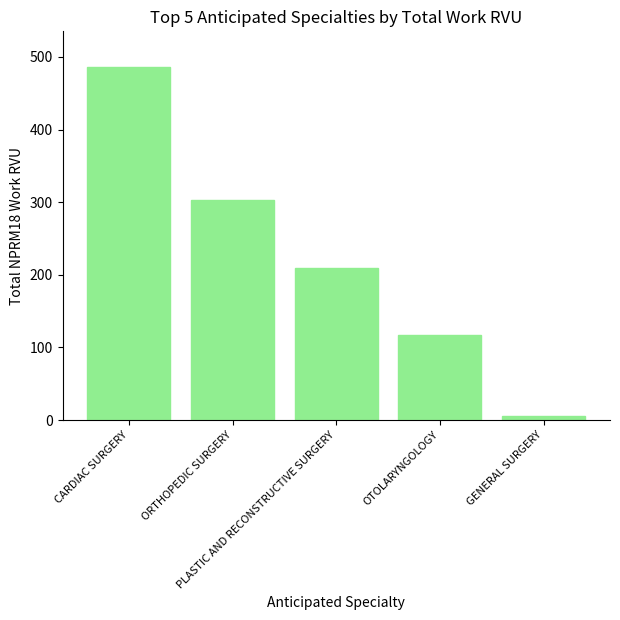

What is the maximum value shown in the chart?

486.7